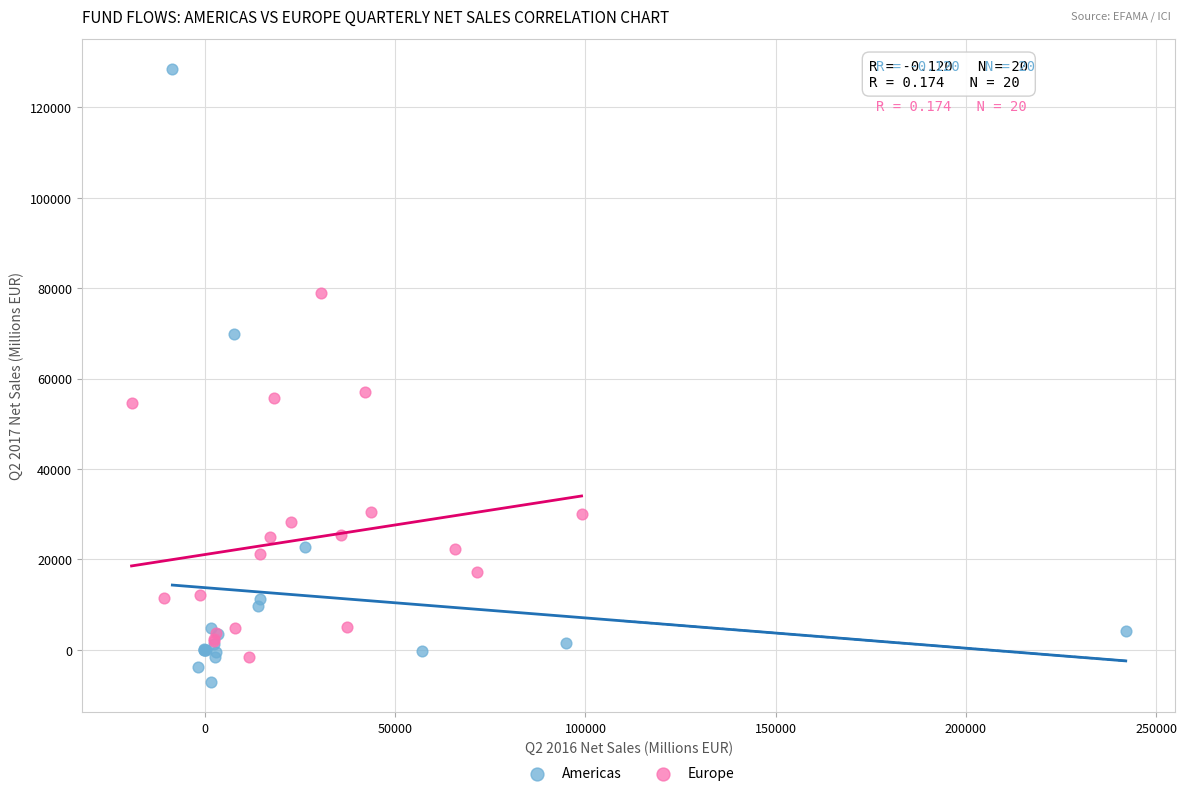

What are all the series names shown in the legend?

Americas, Europe